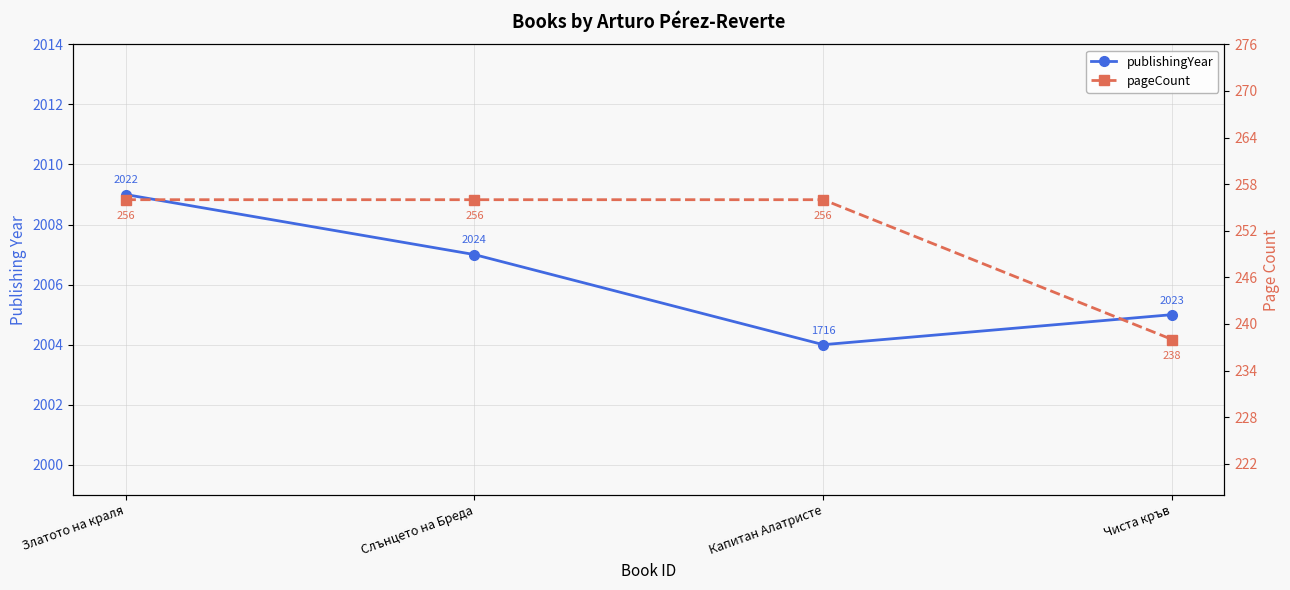

True or false: publishingYear has more than 1 points higher than both neighbors.

False